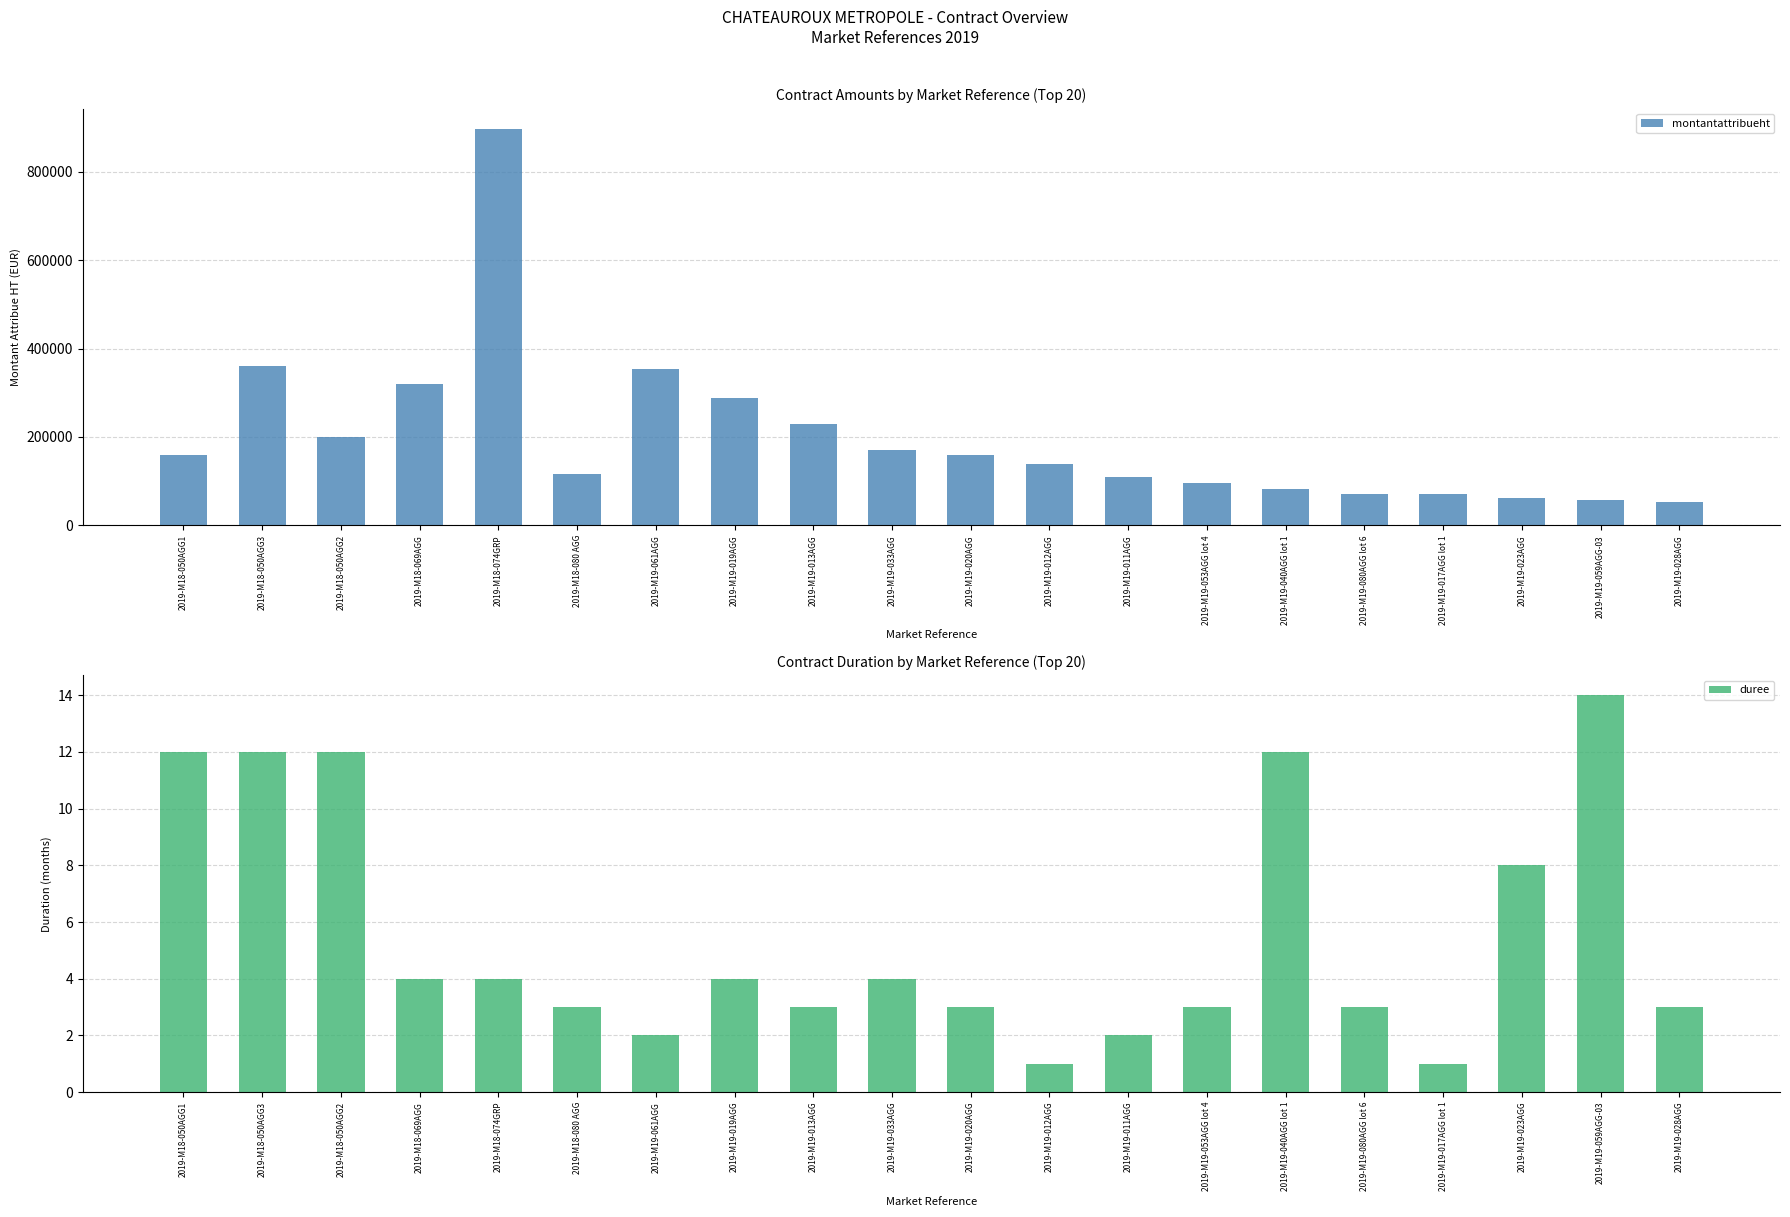

What is the total value across all series at 2019-M18-050AGG2?

200012.0